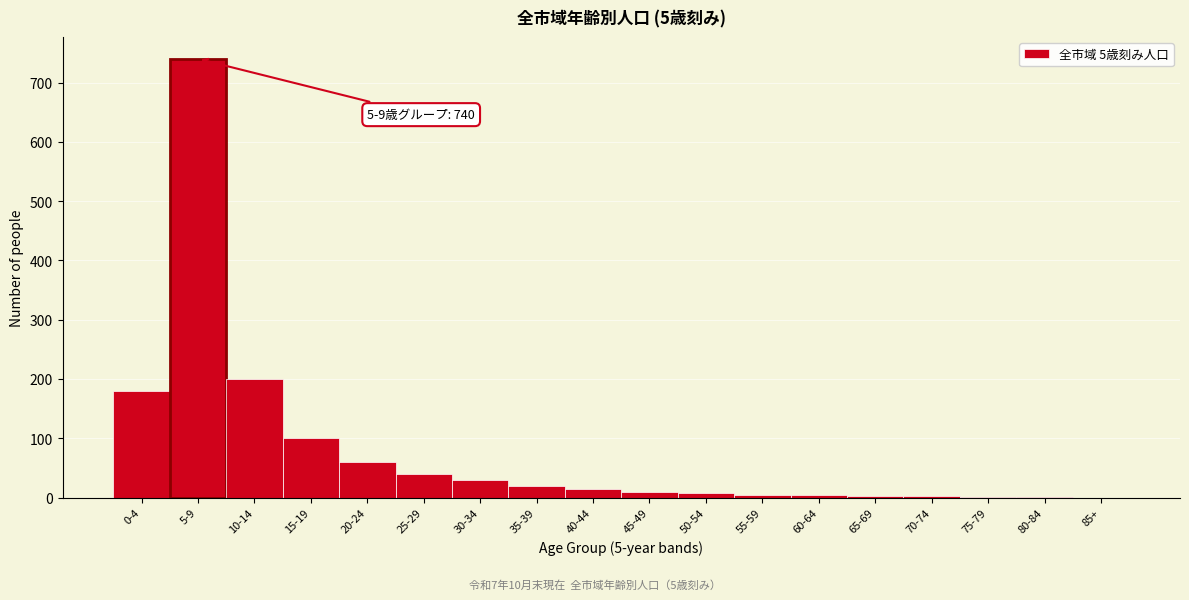

At which label is the value closest to 370?

10-14